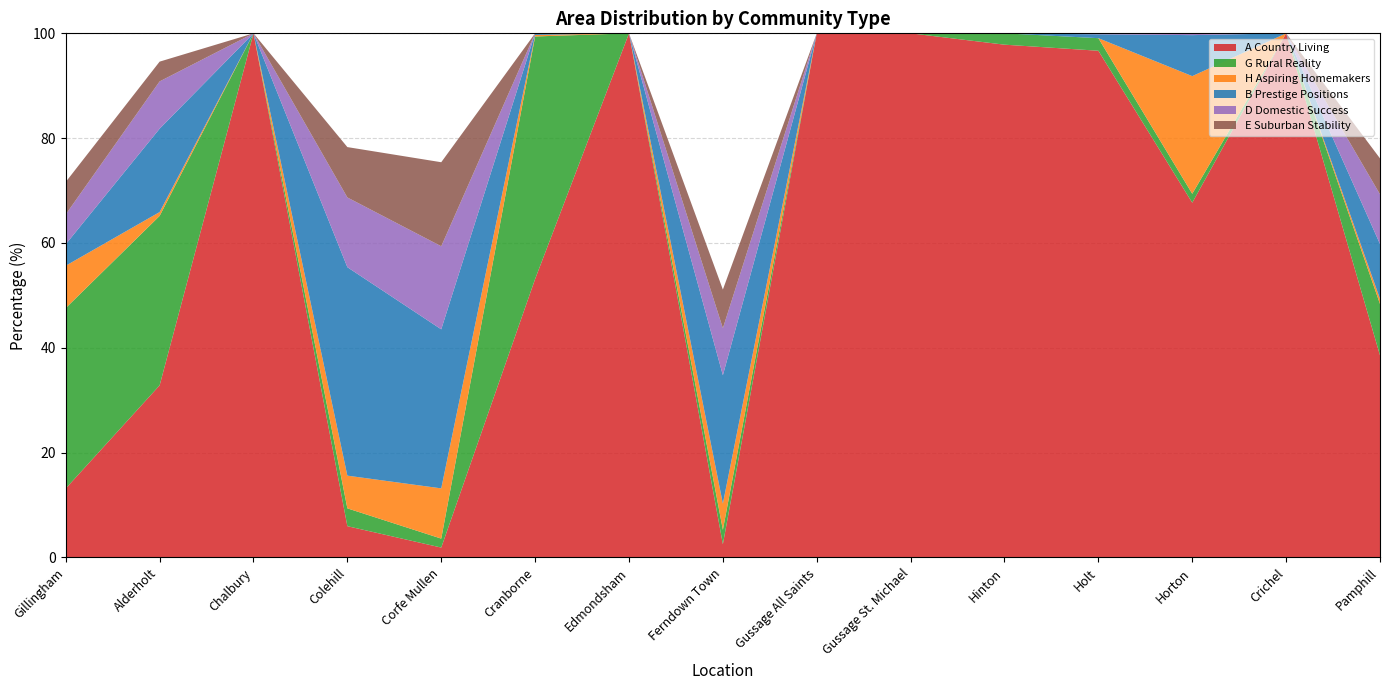

Reading right to left, what are all the values shown in this chart?

A Country Living: Pamphill=38.6	Crichel=100.0	Horton=67.7	Holt=96.7	Hinton=97.8	Gussage St. Michael=100.0	Gussage All Saints=100.0	Ferndown Town=2.5	Edmondsham=100.0	Cranborne=53.1	Corfe Mullen=1.9	Colehill=6.0	Chalbury=100.0	Alderholt=32.8	Gillingham=13.2
G Rural Reality: Pamphill=9.8	Crichel=0.0	Horton=1.7	Holt=2.4	Hinton=2.2	Gussage St. Michael=0.0	Gussage All Saints=0.0	Ferndown Town=2.7	Edmondsham=0.0	Cranborne=46.3	Corfe Mullen=1.7	Colehill=3.4	Chalbury=0.0	Alderholt=32.3	Gillingham=34.4
H Aspiring Homemakers: Pamphill=1.0	Crichel=0.0	Horton=22.4	Holt=0.0	Hinton=0.0	Gussage St. Michael=0.0	Gussage All Saints=0.0	Ferndown Town=5.0	Edmondsham=0.0	Cranborne=0.3	Corfe Mullen=9.6	Colehill=6.2	Chalbury=0.0	Alderholt=0.7	Gillingham=8.1
B Prestige Positions: Pamphill=10.5	Crichel=0.0	Horton=7.8	Holt=0.7	Hinton=0.0	Gussage St. Michael=0.0	Gussage All Saints=0.0	Ferndown Town=24.5	Edmondsham=0.0	Cranborne=0.3	Corfe Mullen=30.3	Colehill=39.8	Chalbury=0.0	Alderholt=15.9	Gillingham=4.1
D Domestic Success: Pamphill=9.5	Crichel=0.0	Horton=0.3	Holt=0.2	Hinton=0.0	Gussage St. Michael=0.0	Gussage All Saints=0.0	Ferndown Town=9.0	Edmondsham=0.0	Cranborne=0.0	Corfe Mullen=15.8	Colehill=13.3	Chalbury=0.0	Alderholt=9.0	Gillingham=5.7
E Suburban Stability: Pamphill=6.9	Crichel=0.0	Horton=0.0	Holt=0.0	Hinton=0.0	Gussage St. Michael=0.0	Gussage All Saints=0.0	Ferndown Town=7.4	Edmondsham=0.0	Cranborne=0.0	Corfe Mullen=16.0	Colehill=9.6	Chalbury=0.0	Alderholt=3.8	Gillingham=6.2